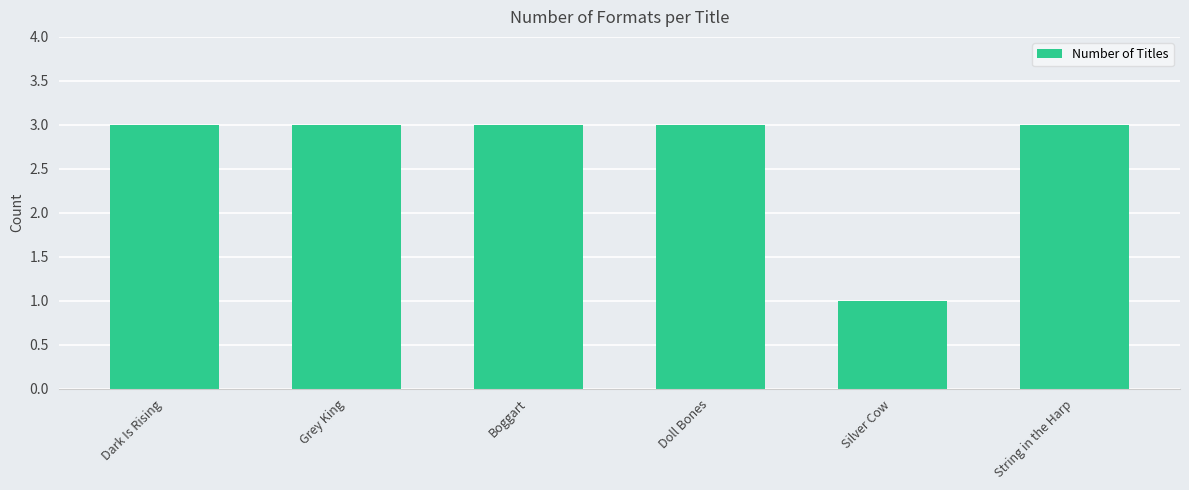

What is the value of the 4th bar from the left?

3